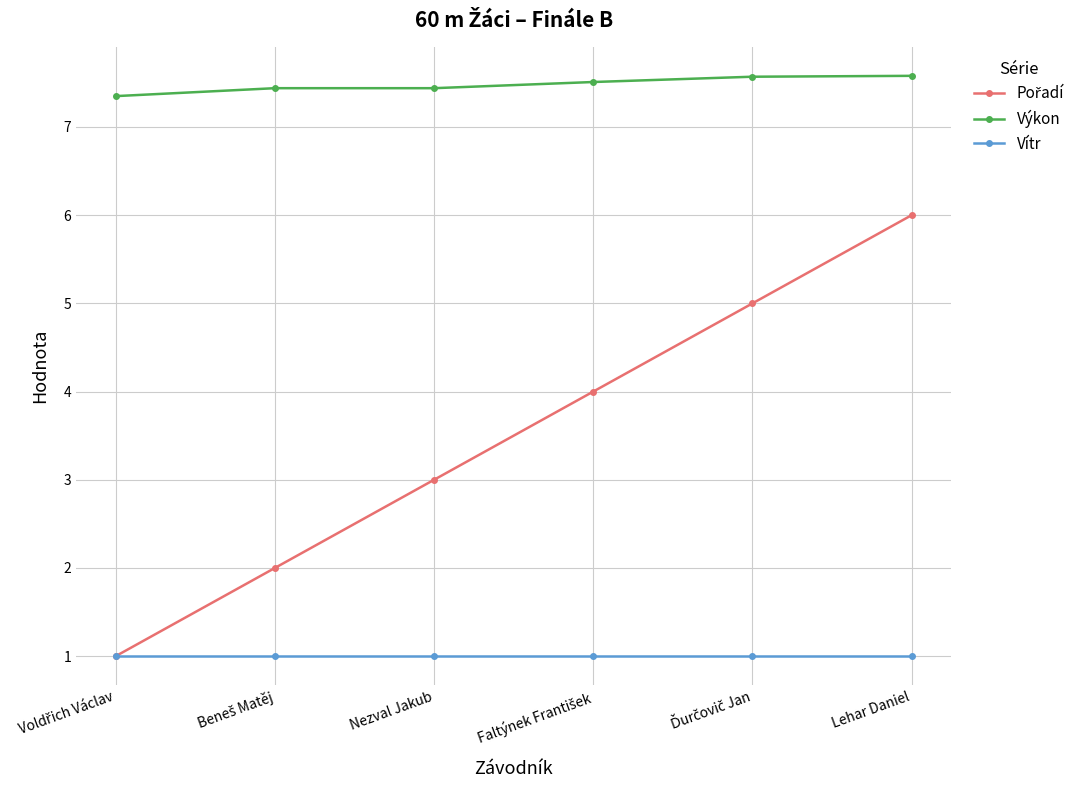

What is the difference between the highest and lowest values at Lehar Daniel?

6.6